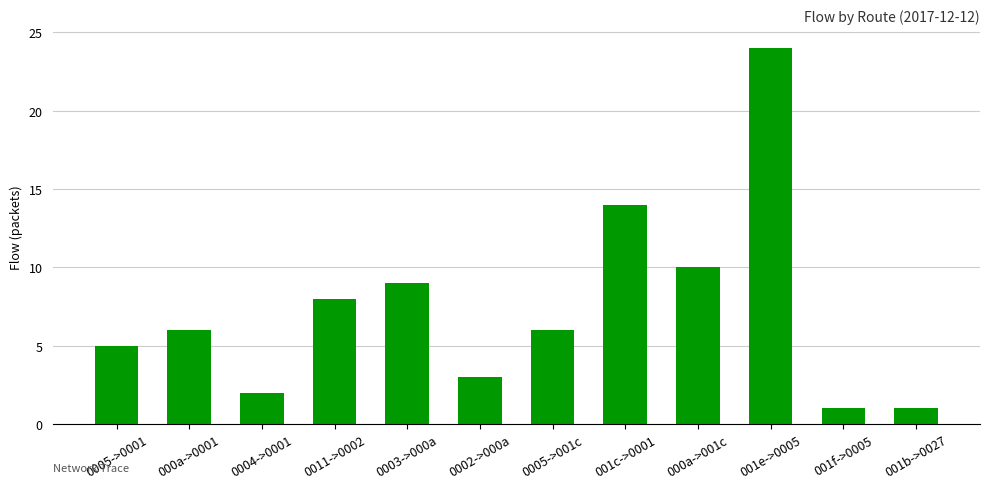

What is the maximum value shown in the chart?

24